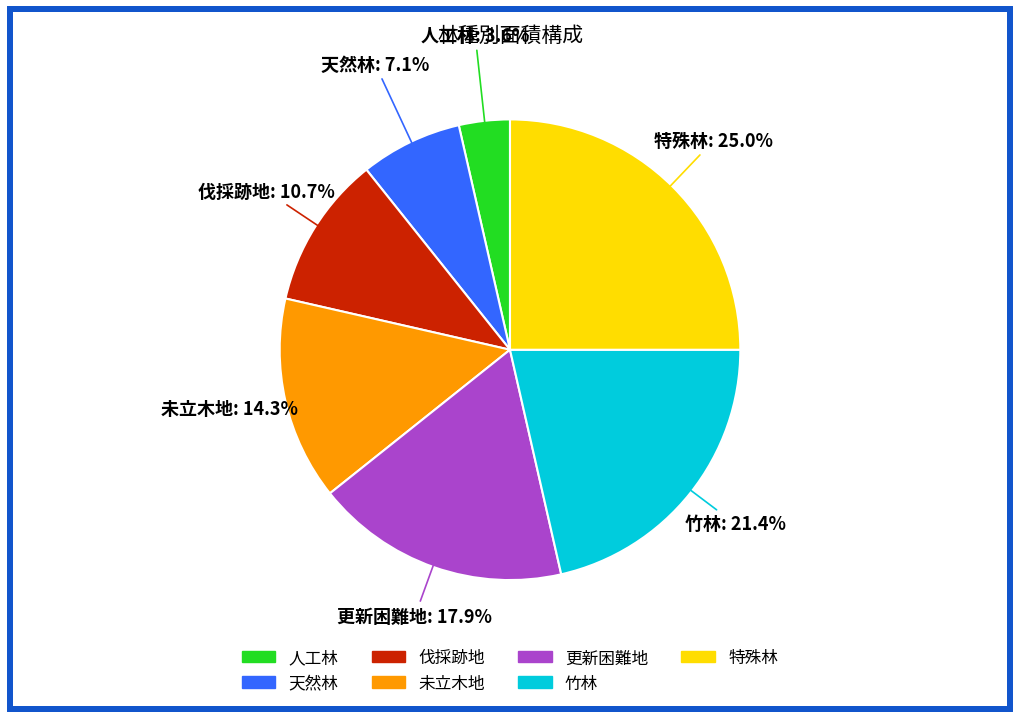

Is there a majority slice in this chart?

No